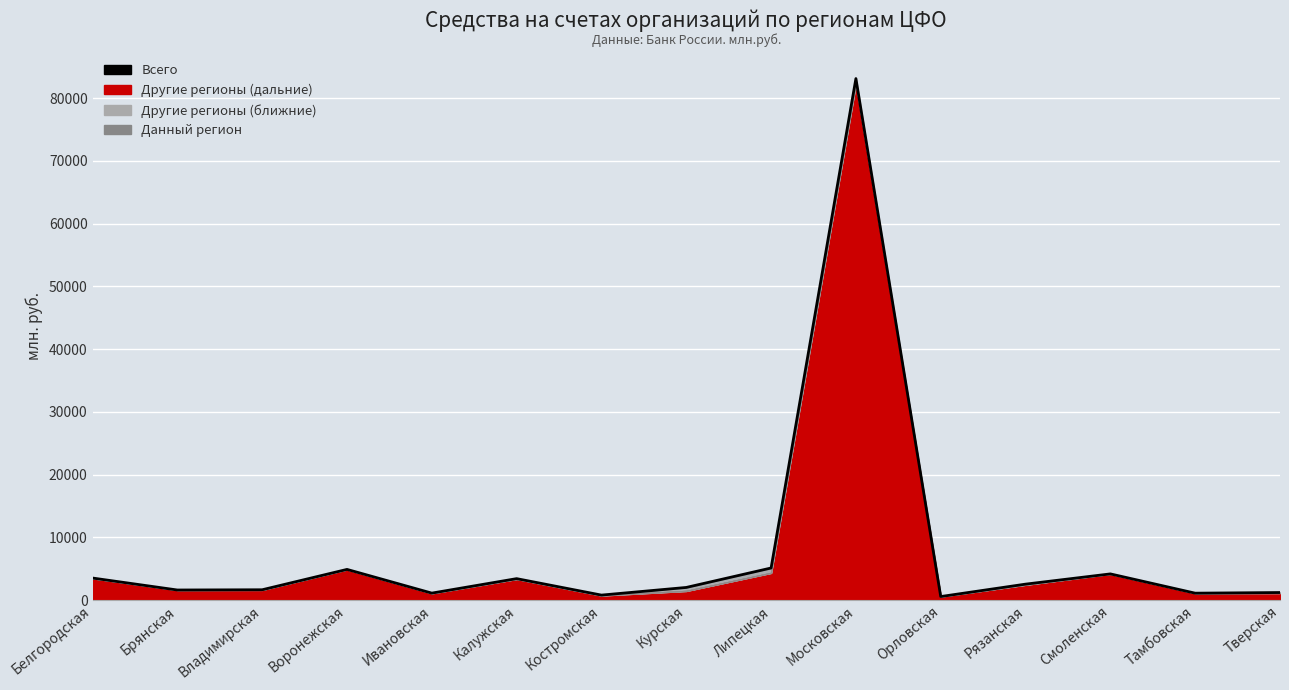

What value does the data have at Смоленская, to the nearest 10?

4170